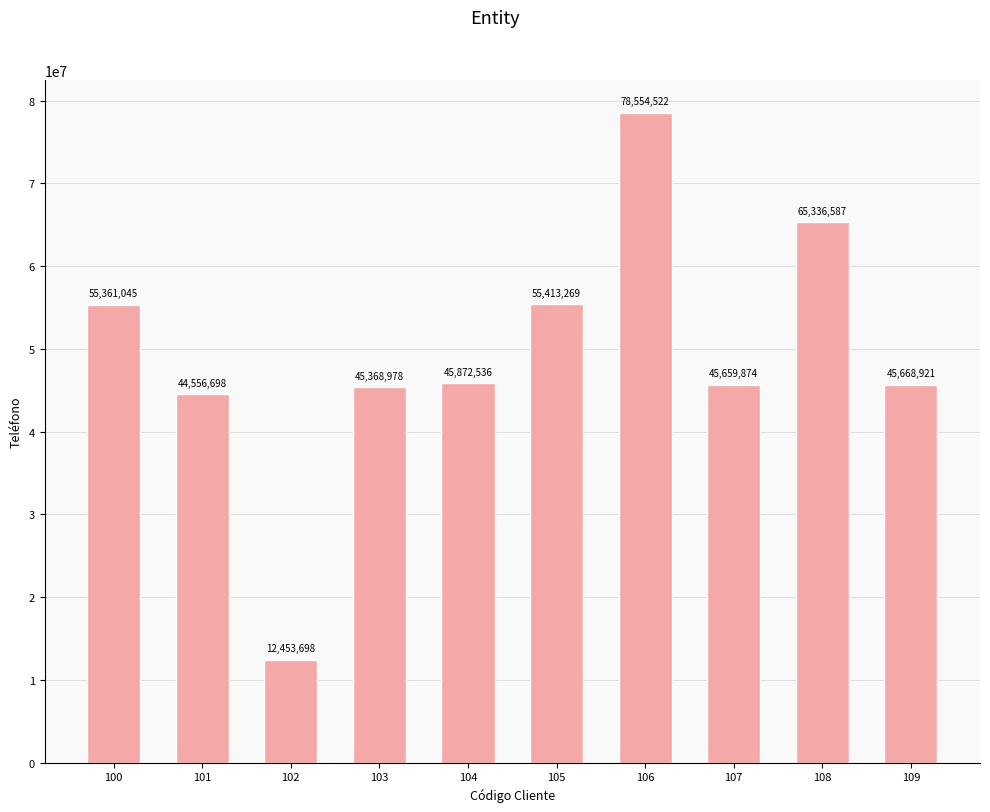

What is the ratio of the value at 104 to the value at 109?

1.0